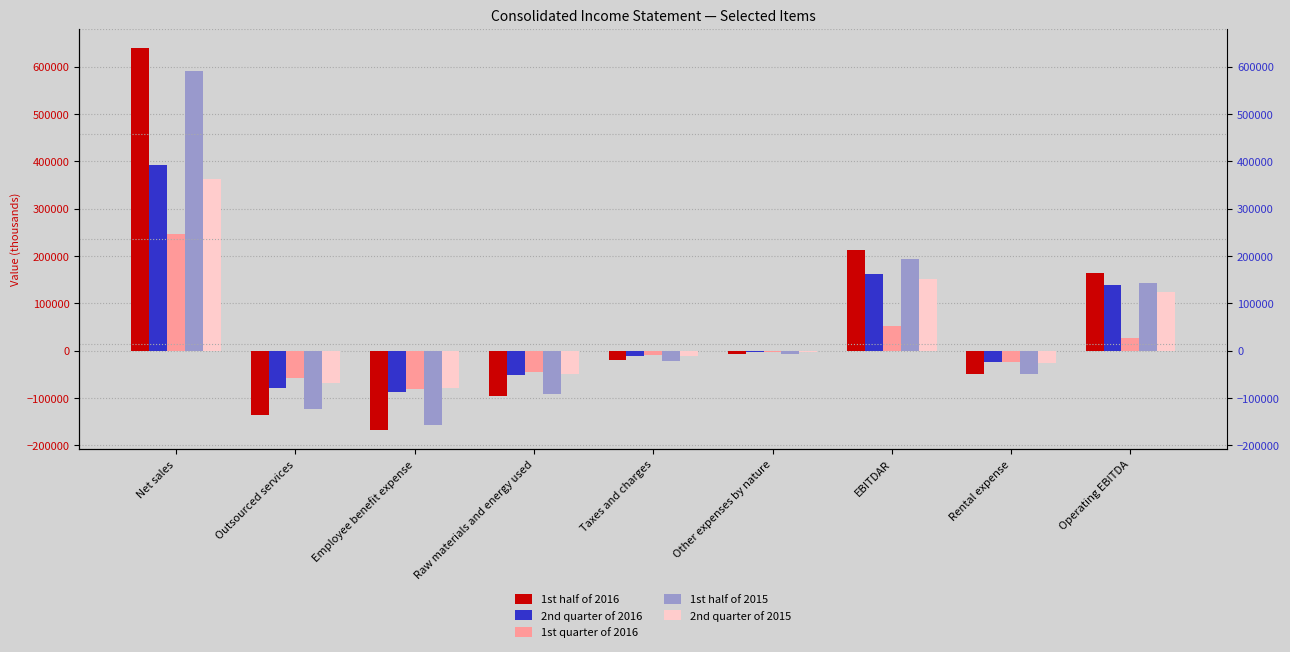

What position from the left is Operating EBITDA?

9